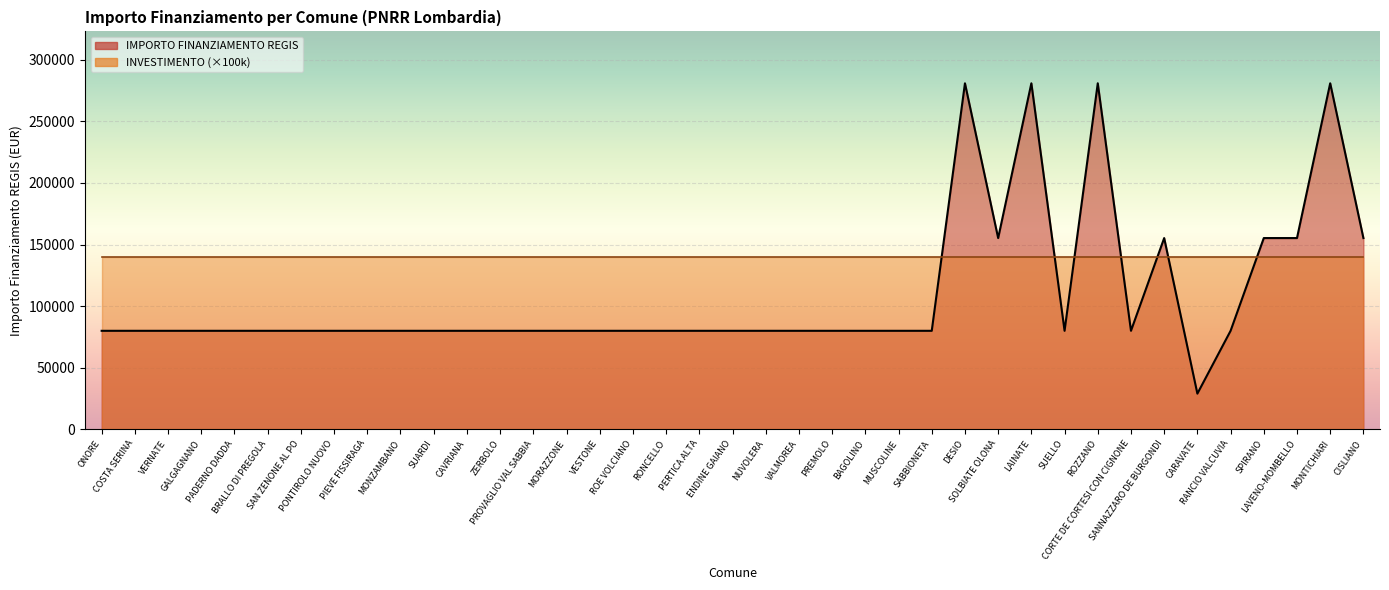

Which category has the highest value across all series?

DESIO